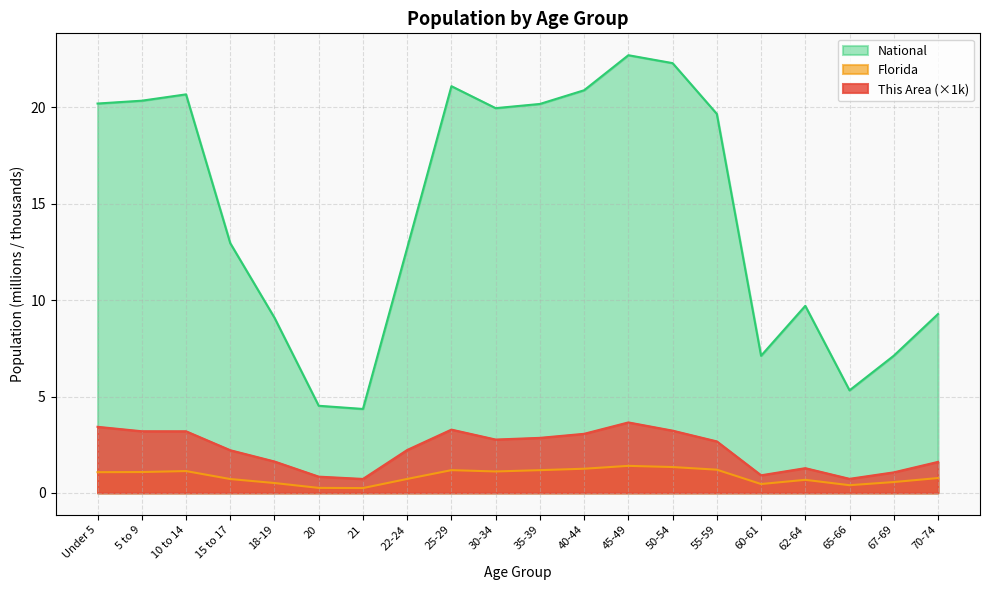

Where is the first local maximum for Florida?

10 to 14